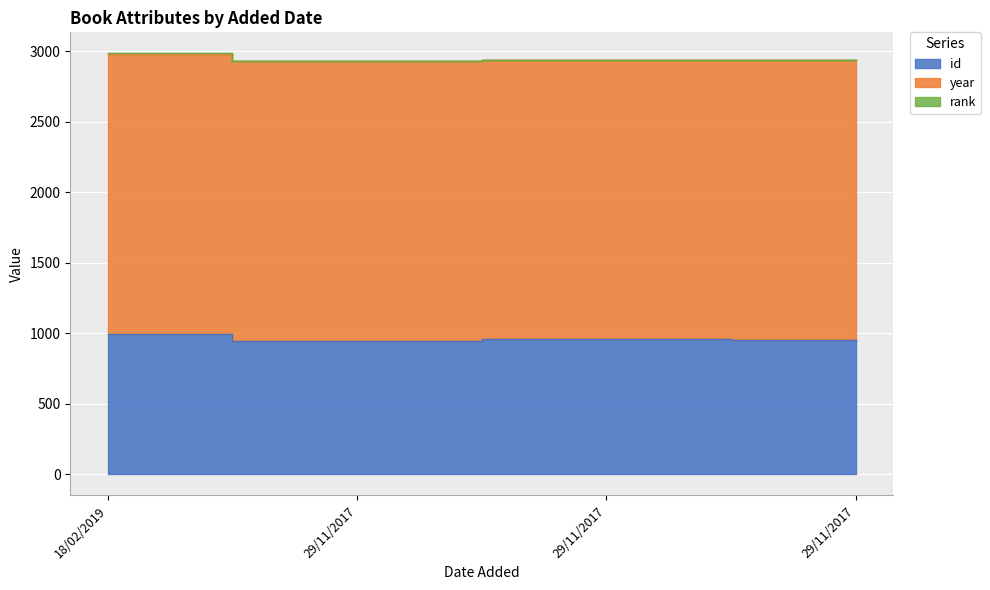

What is the smallest value displayed?

1